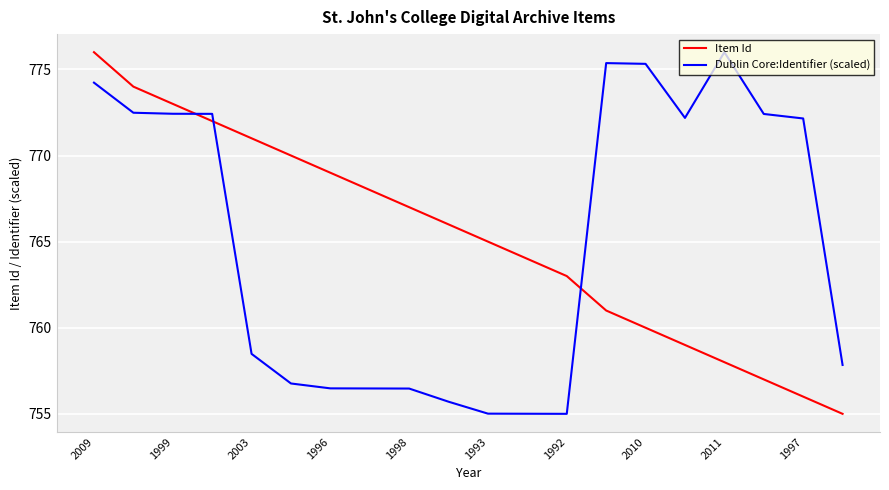

What is the difference between the maximum and minimum values in the Item Id series?

21.0